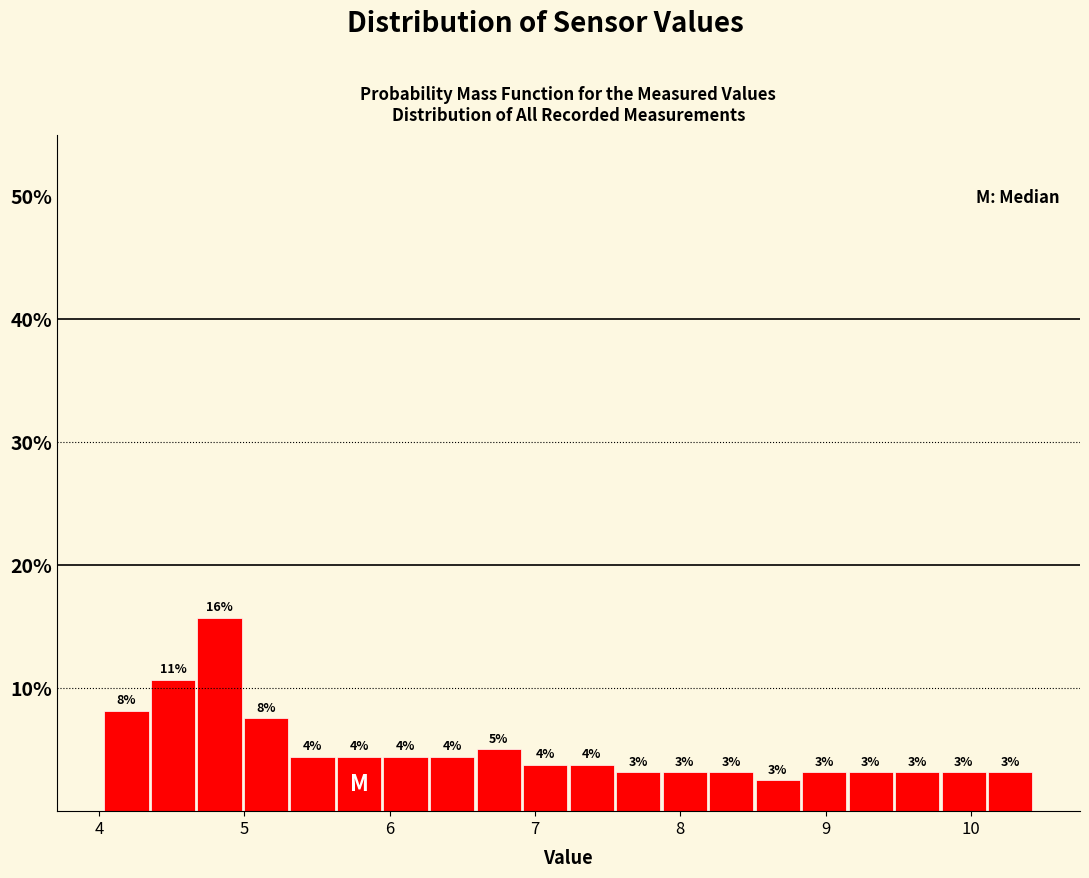

Read against the x-axis, roughly where is the centre of the tallest bar?

4.8